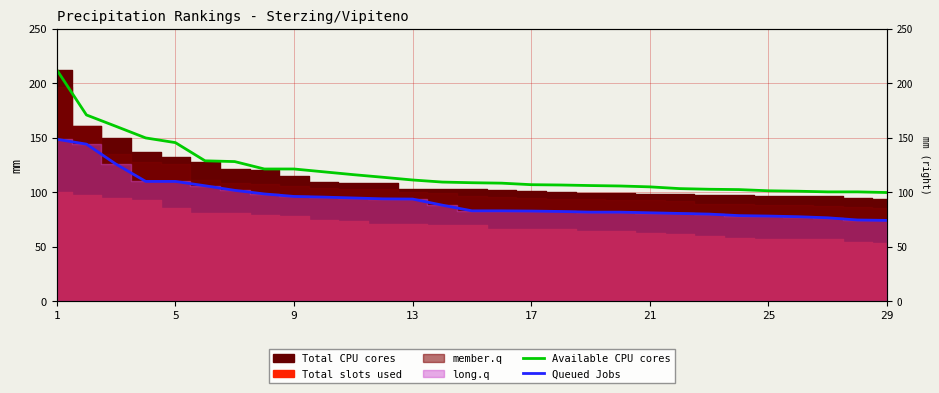

What is the minimum value shown in the chart?

74.0